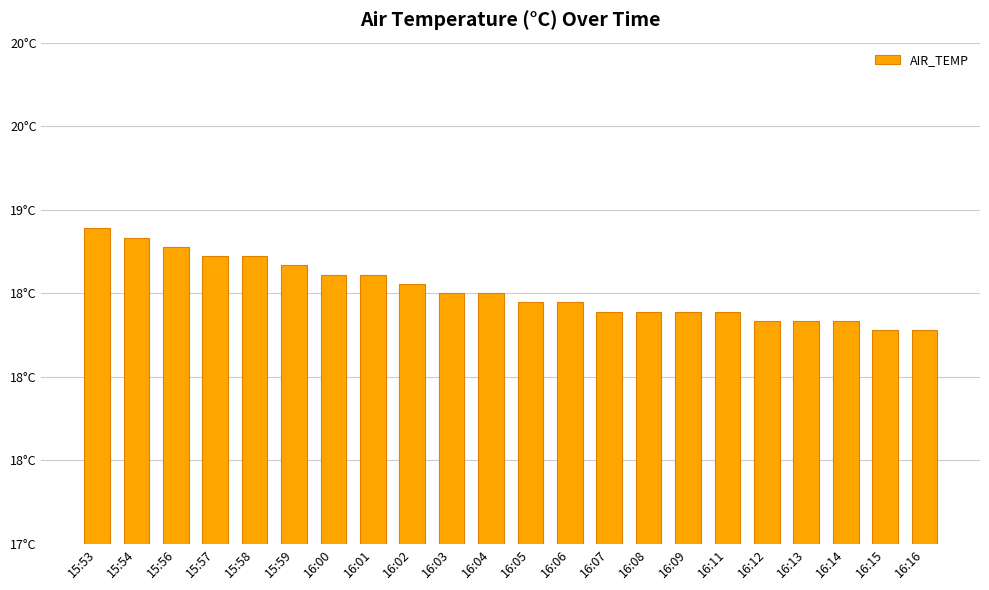

What is the label of the 19th bar from the right?

15:57